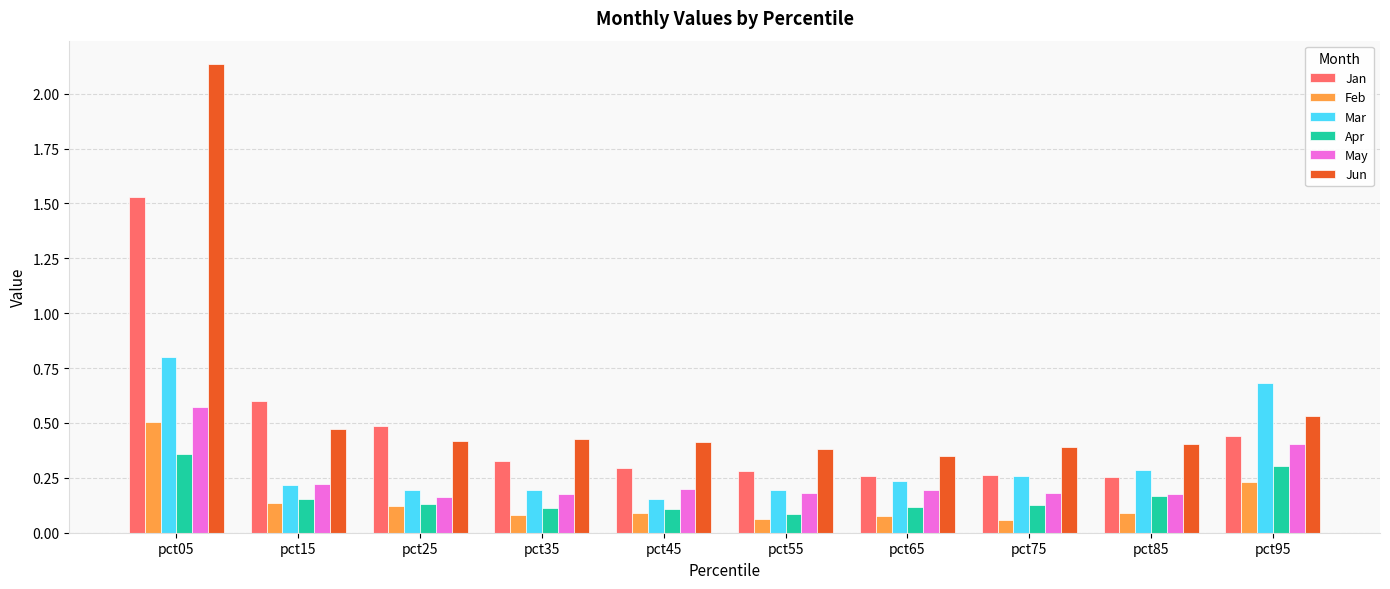

How many May values are between 0 and 1?

10